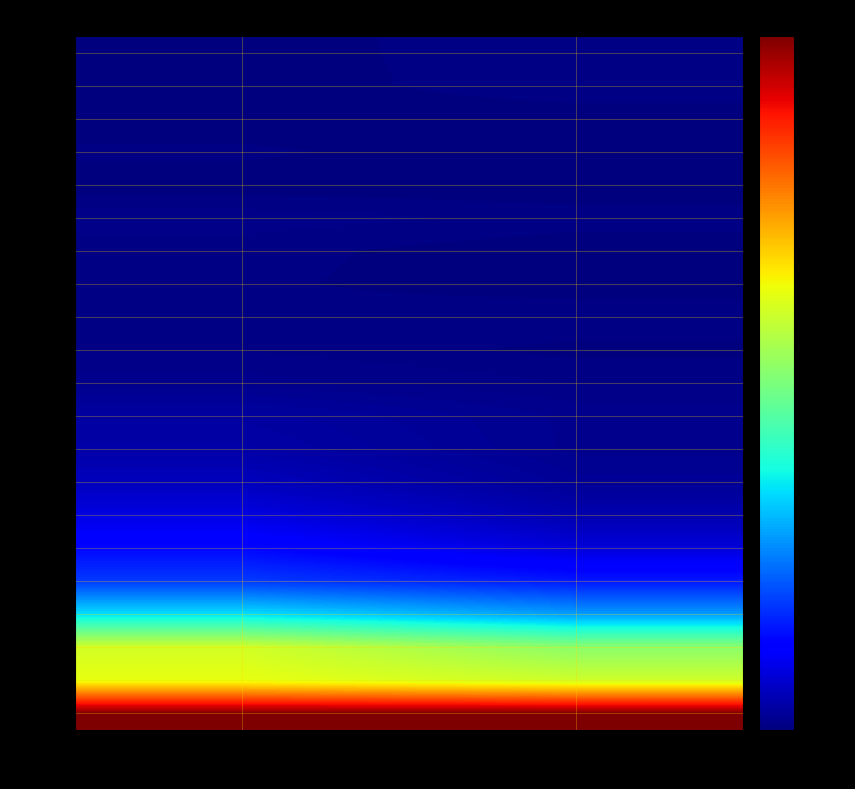

Which has a higher value, Female or Male?

Female